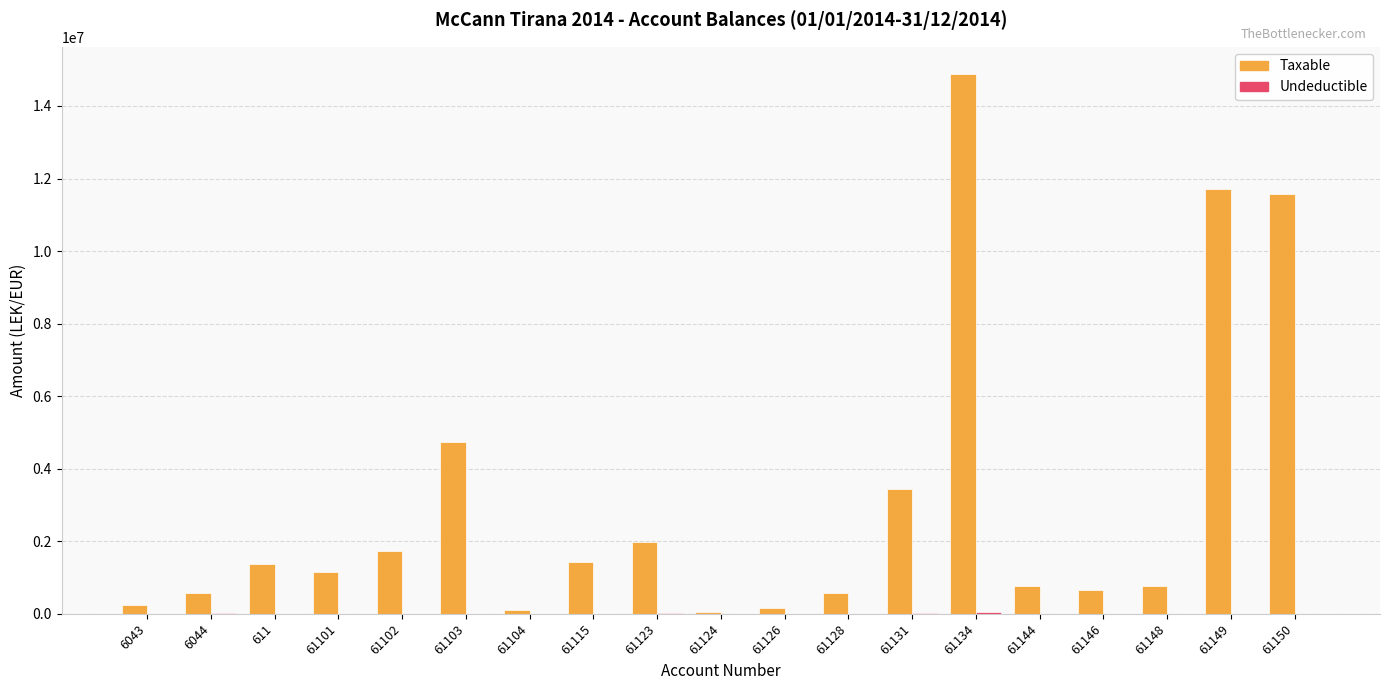

How many values in the Taxable series exceed 1149043?

10